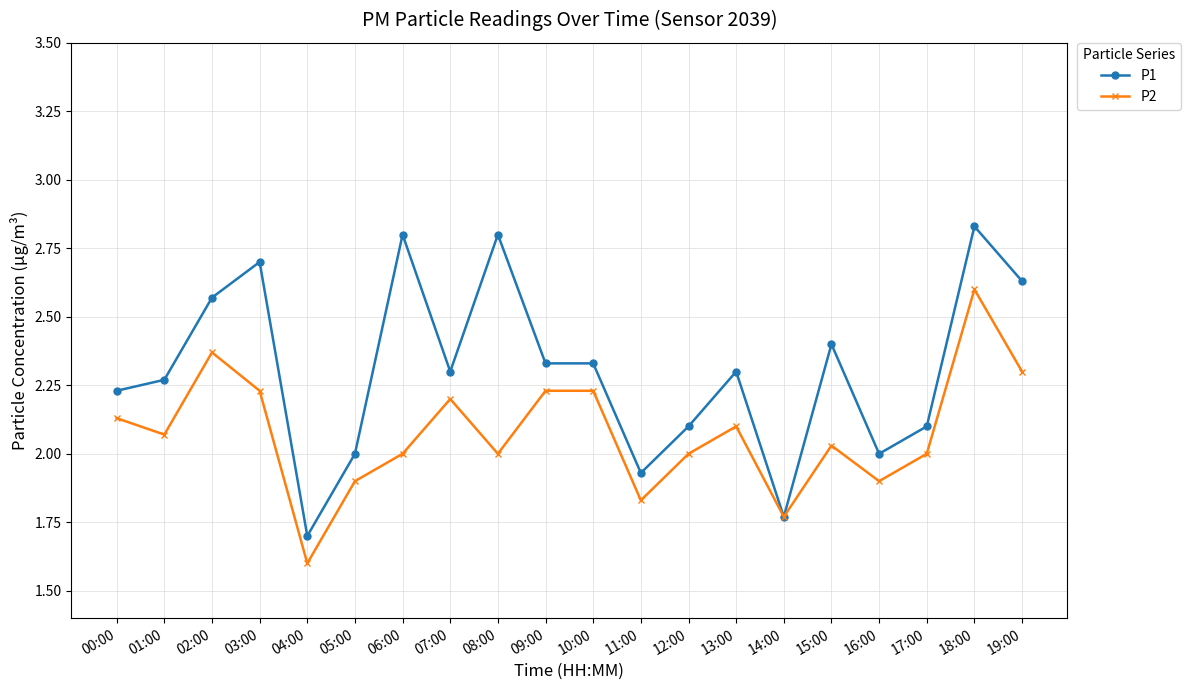

Which series has the largest total across all categories?

P1